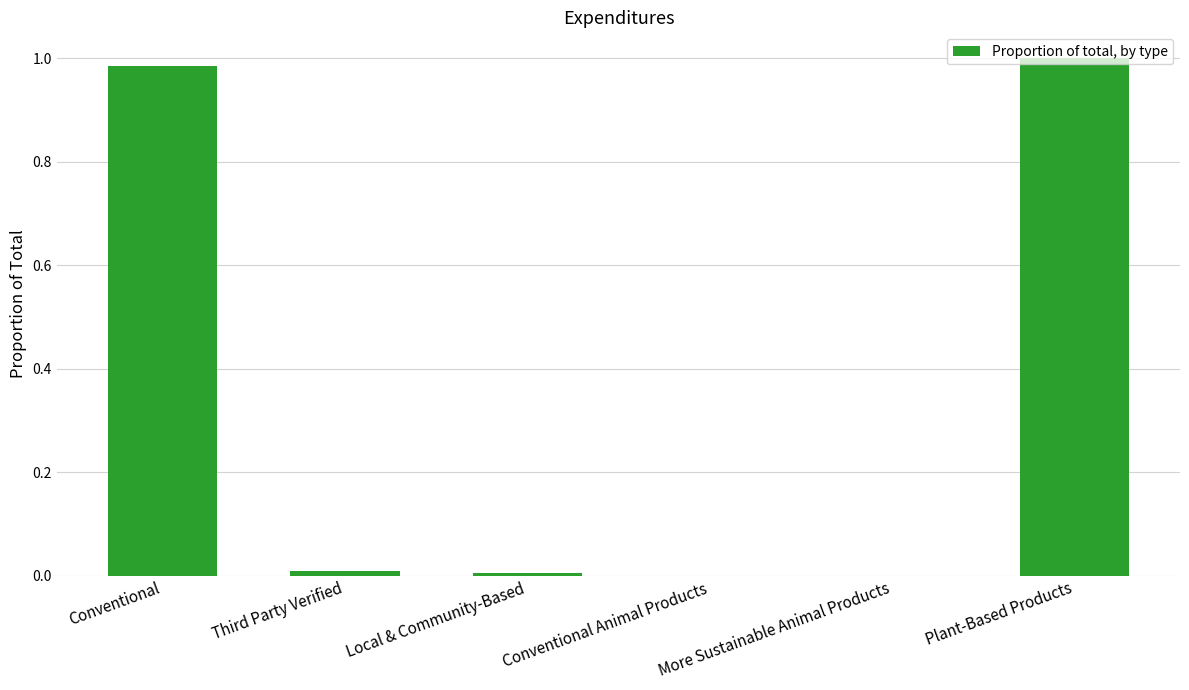

Is it true that the value at Conventional is 1.4?

False